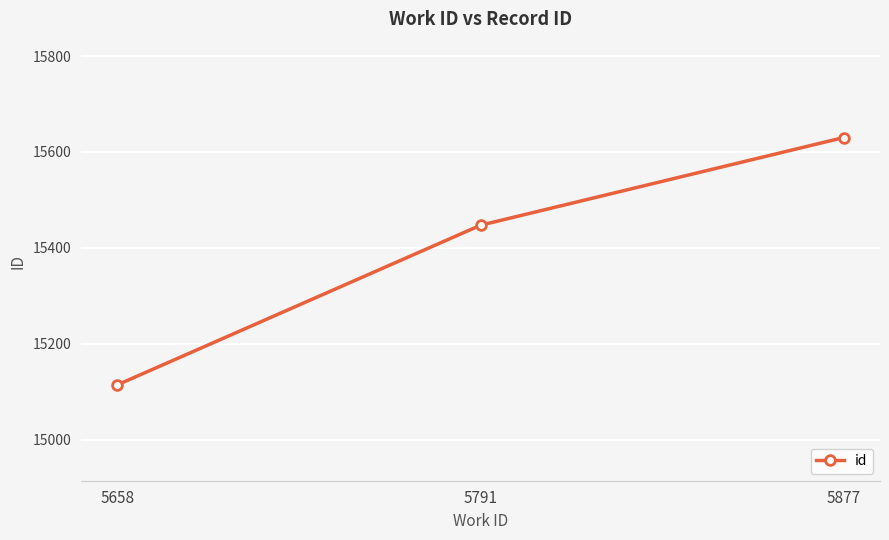

Is it true that the value at 5791 is 15447?

True